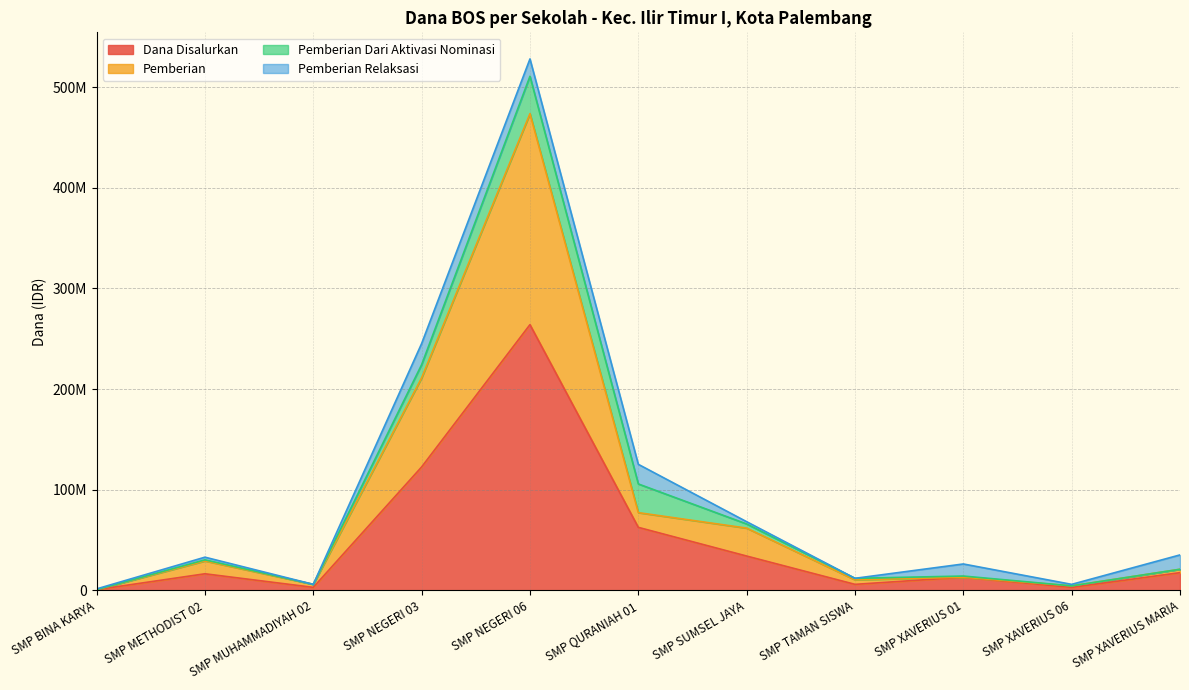

In Pemberian, how many points are lower than both neighbors (excluding endpoints)?

3